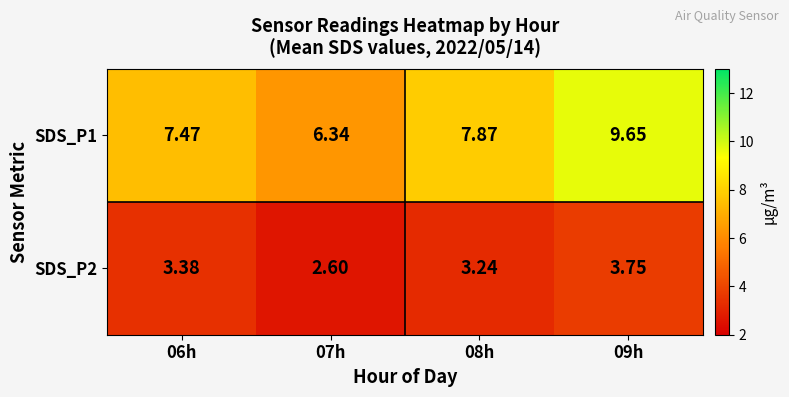

List the series in order of their overall mean, highest first.

SDS_P1, SDS_P2